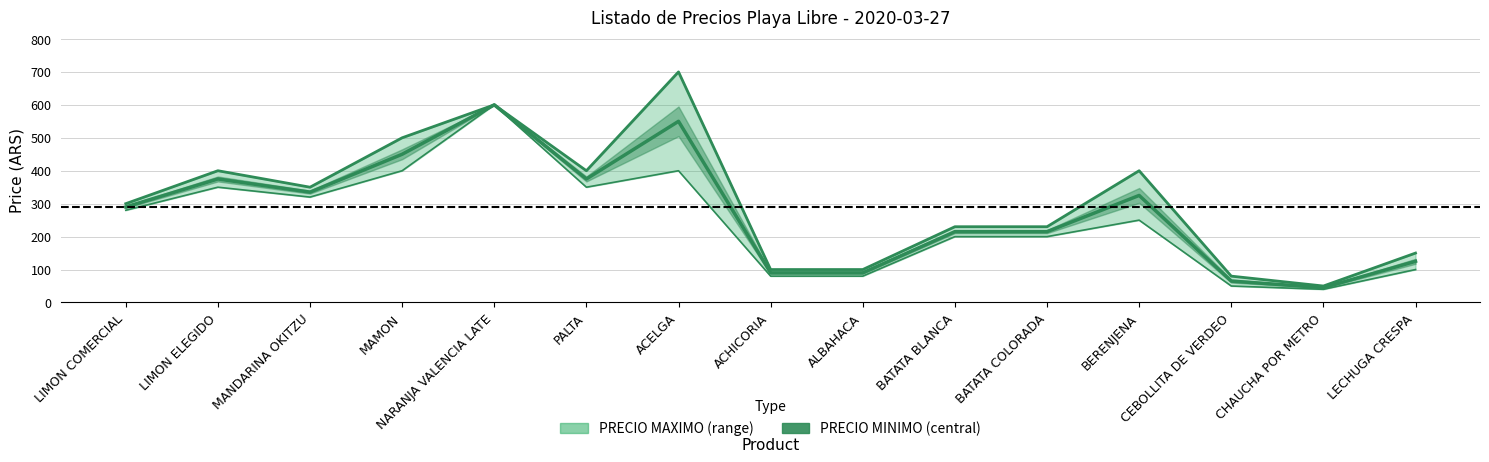

How many data points are less than 290?

7